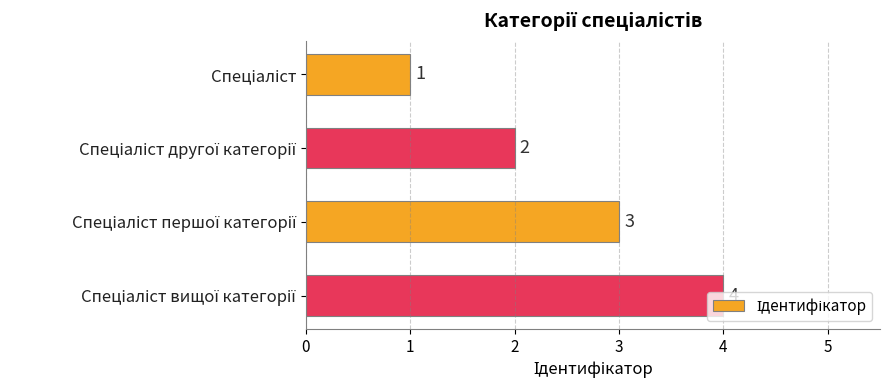

How many values are between 2 and 4?

3